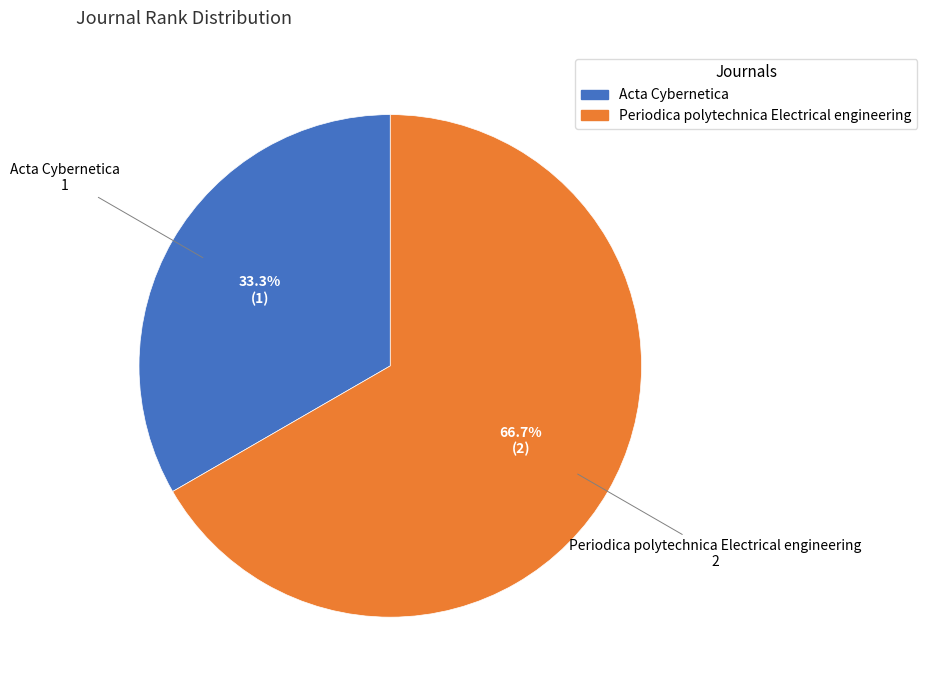

Is the sum of Acta Cybernetica and Periodica polytechnica Electrical engineering greater than half?

Yes